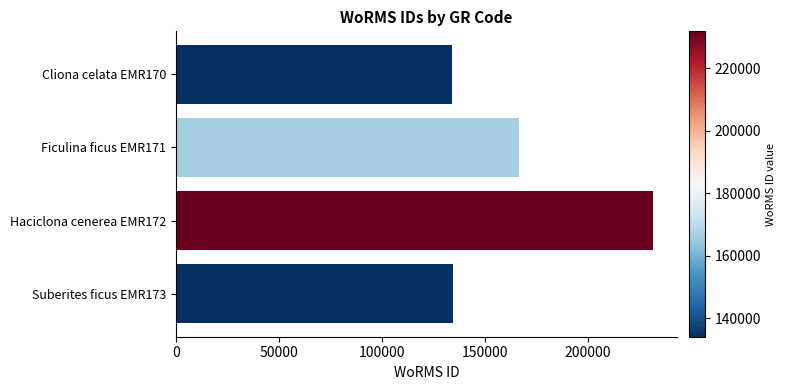

What is the greatest value displayed?

231816